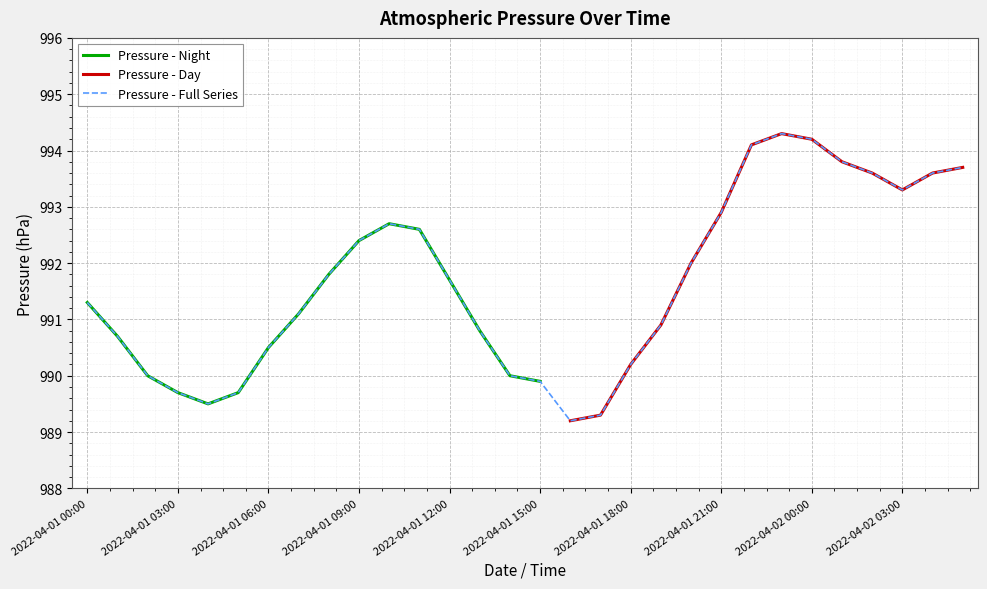

Where is the first local maximum?

2022-04-01 10:00